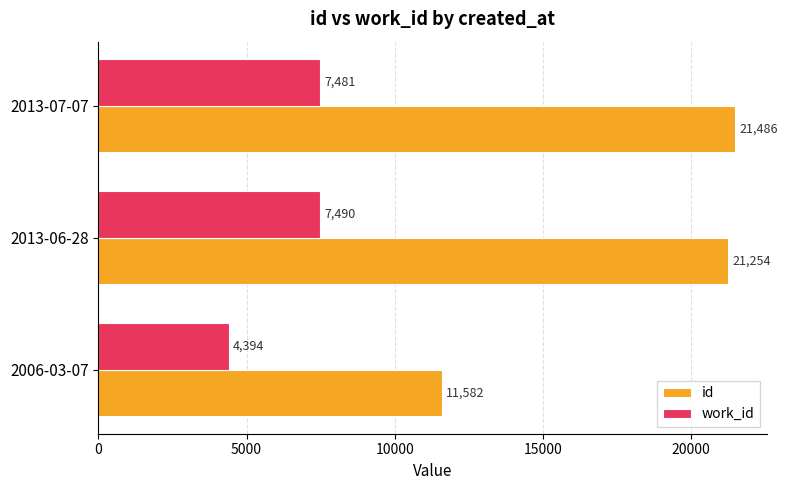

At which category is the sum across all series the highest?

2013-07-07